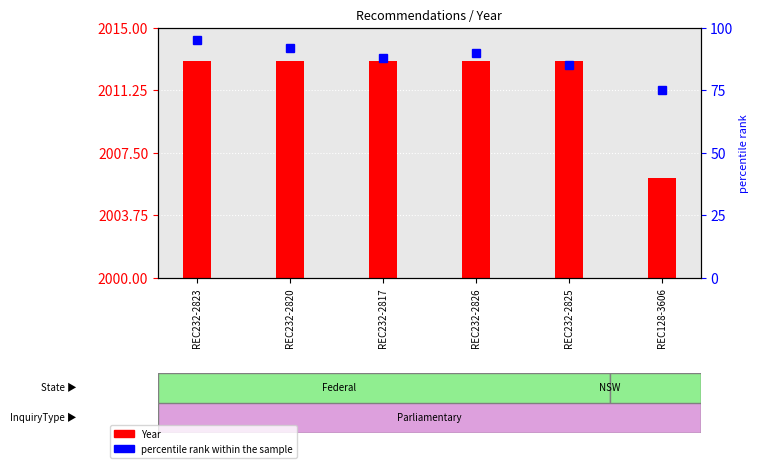

Are the bars grouped side by side (vs. stacked)?

Yes